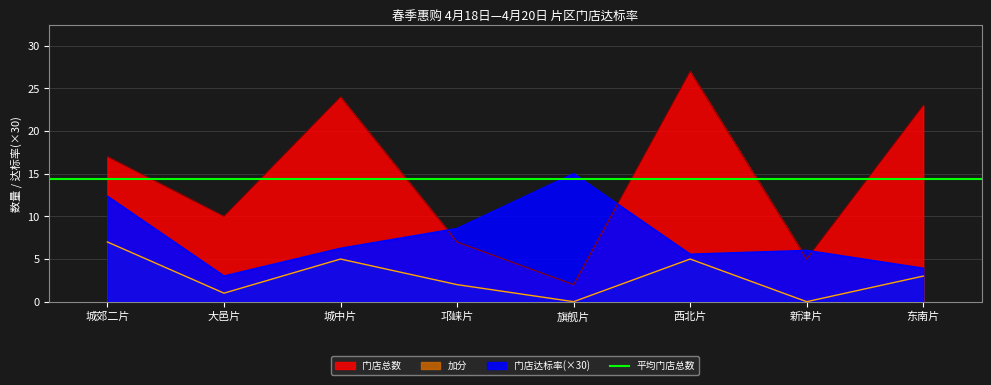

At which label does 门店达标率 first exceed 6?

城郊二片